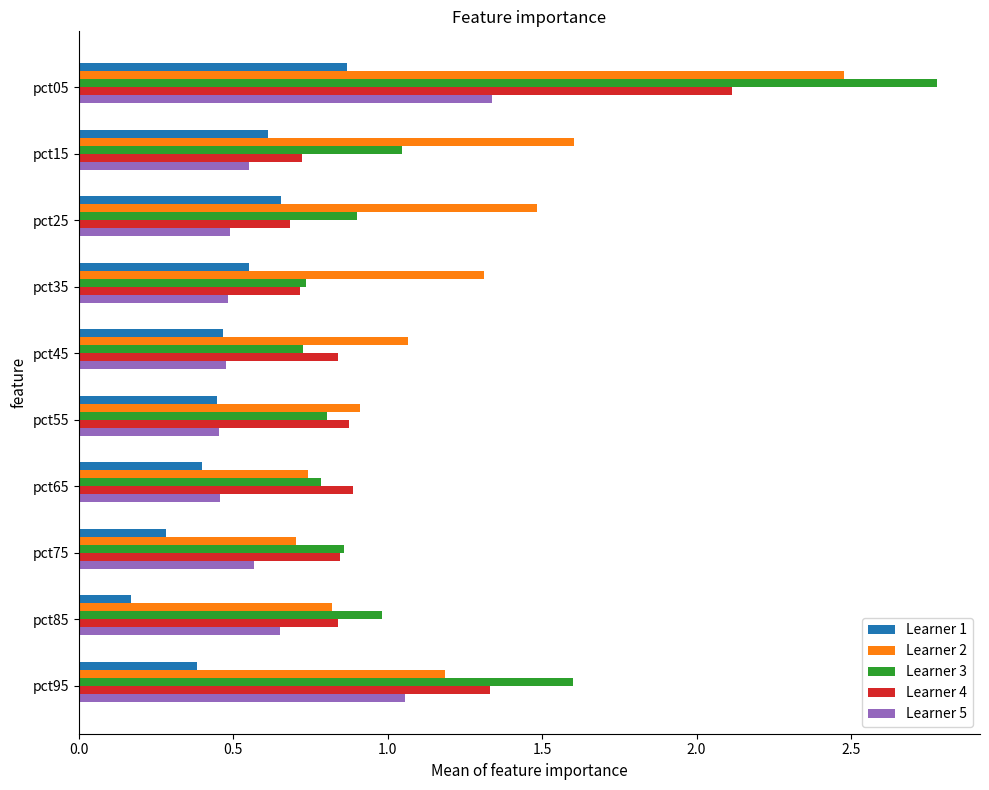

Which category has the lowest value across all series?

pct85